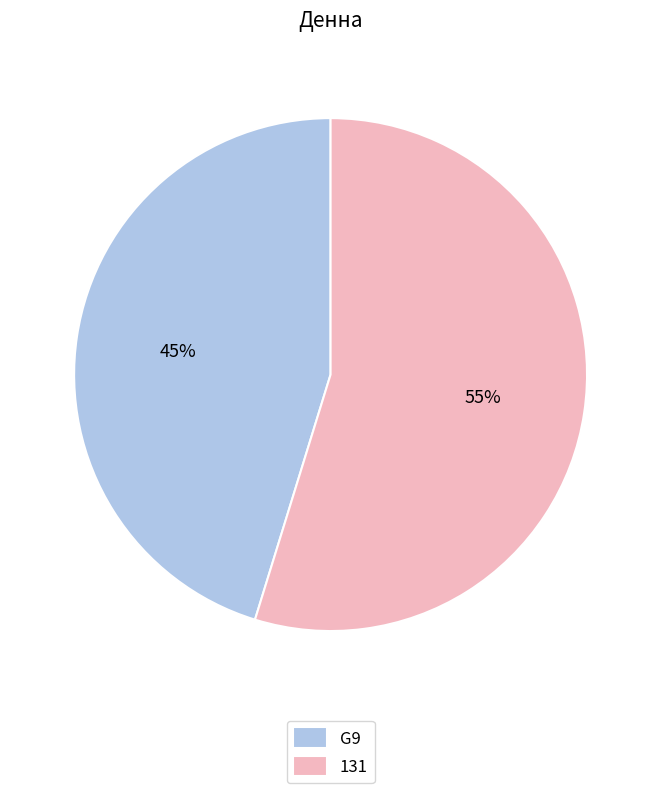

To the nearest percent, what is the difference between the largest and smallest slice percentages?

10%